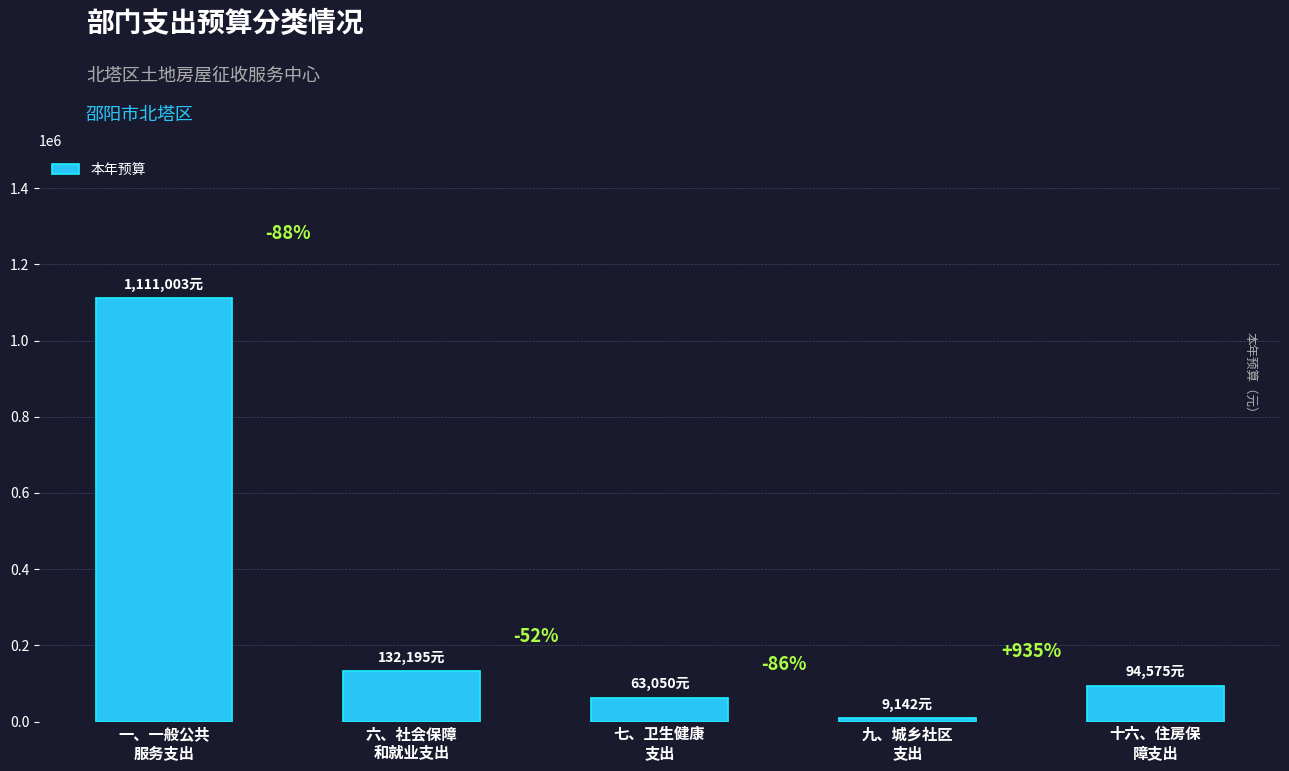

How many bars are there in total?

5